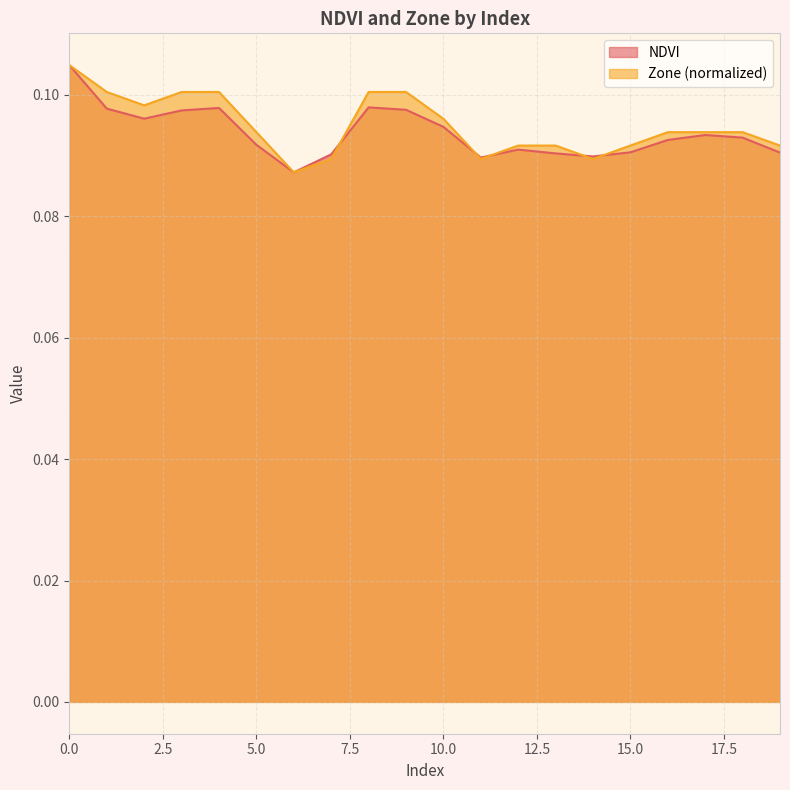

Between 8 and 10, which is larger?

8